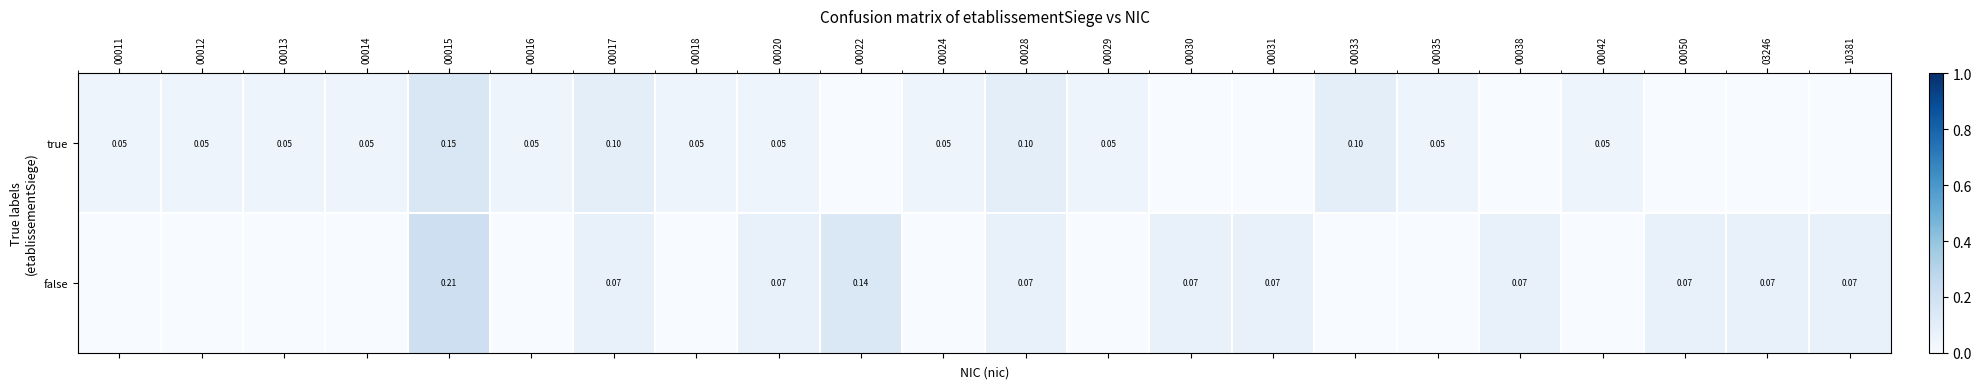

At how many categories does at least one series exceed 0?

22